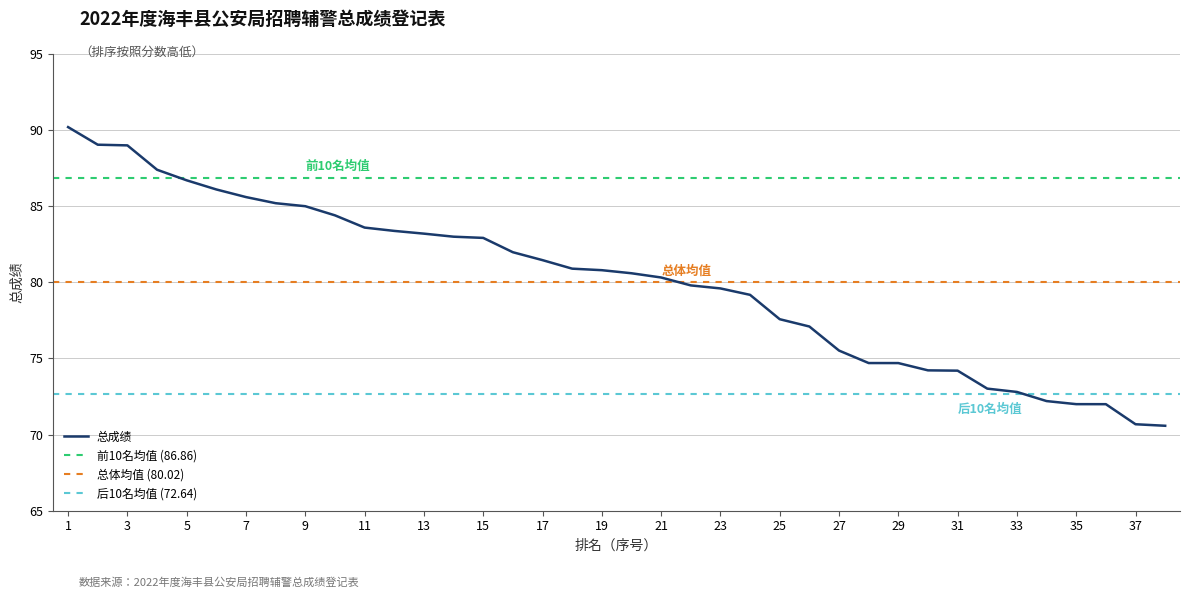

At which label does the data first exceed 80?

1